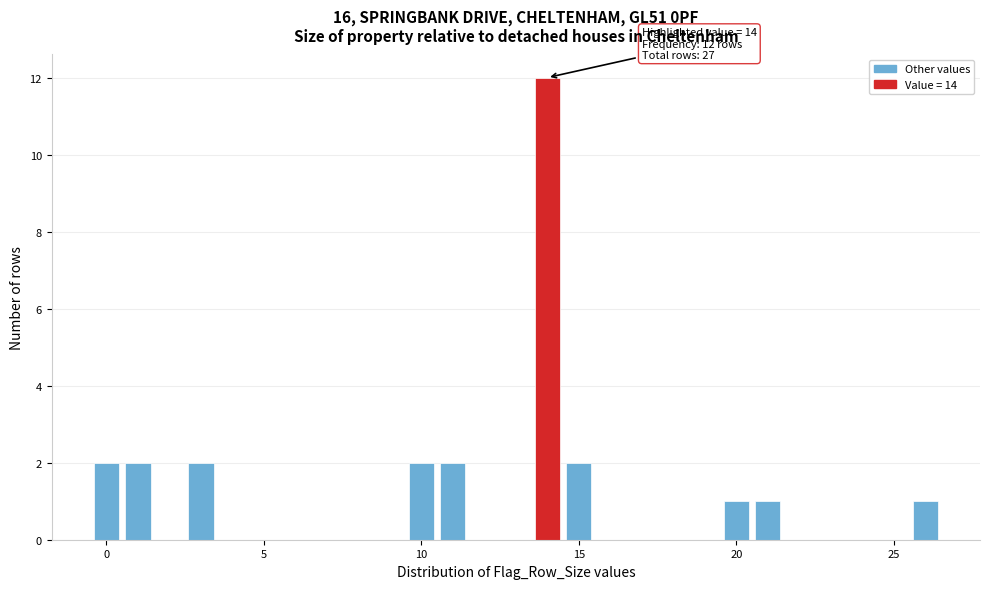

Read against the x-axis, roughly where is the centre of the tallest bar?

14.0